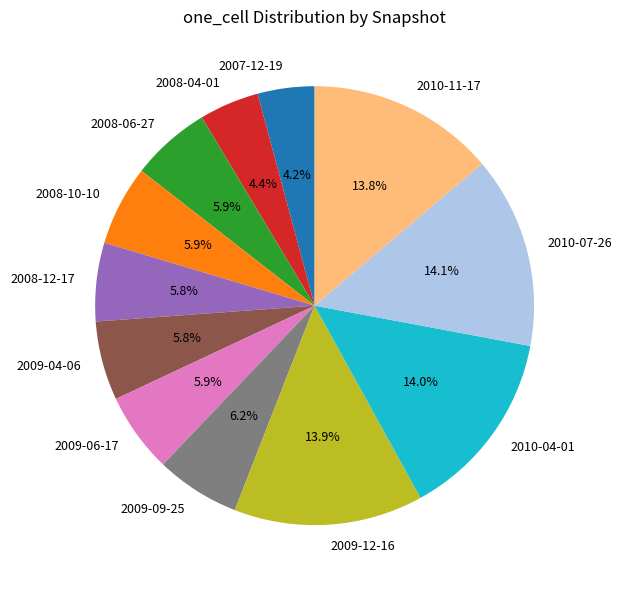

To the nearest percent, what percentage of the pie is 2009-12-16?

14%